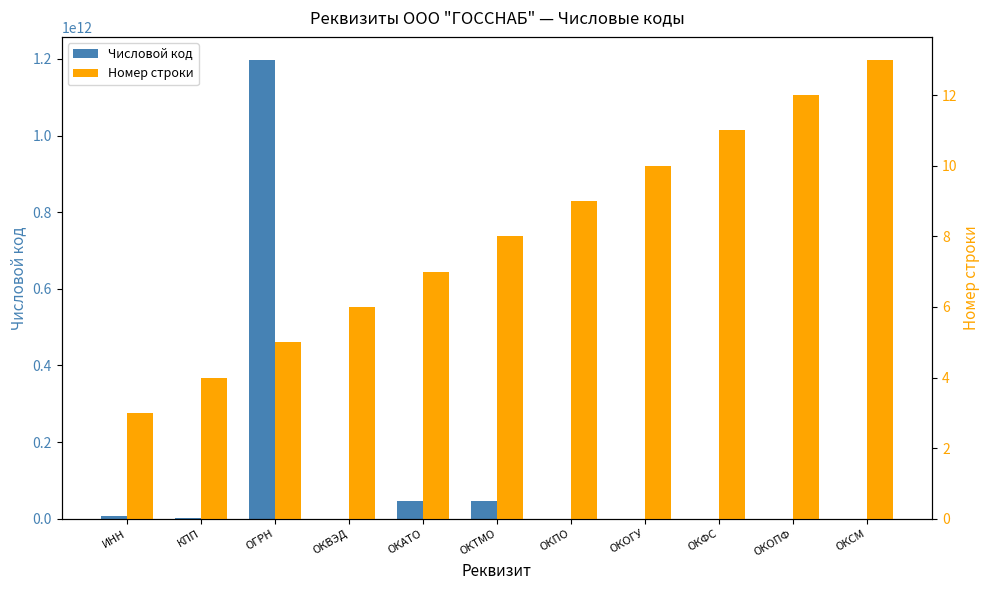

Which category has the lowest value in the Номер строки series?

ИНН